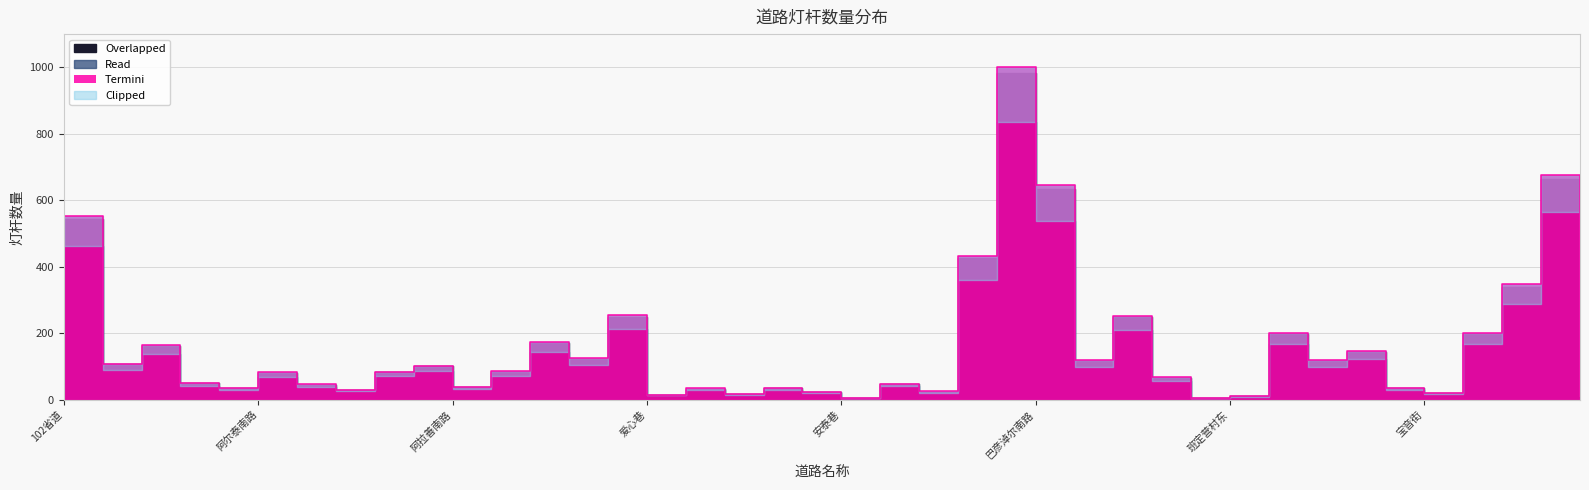

Rank the categories by value from lowest to highest.

安泰巷, 百益巷, 班定营村东, 北马神庙街, 爱心巷, 安居西路, 宝音街, 安平巷, 八一路, 阿吉拉沁南路, 安居南街, 阿尔泰东路, 安居中路, 宝力格街, 阿拉善南路, 阿吉拉沁北路, 安苑会议中心路, G209苏北线中, 百合路, 阿尔泰南路, 阿吉泰路, 阿拉坦大街, 阿拉善北路, 104省道, 巴彦树贵街, 包头东街, 阿木尔南街, 宝力尔街, 371乡道, 阿木尔北街, 包头大街, 保全街, 巴彦塔拉路, 爱民街, 北二环路, 巴彦淖尔北路, 102省道, 巴彦淖尔南路, 北二环快速路, 巴彦淖尔快速路